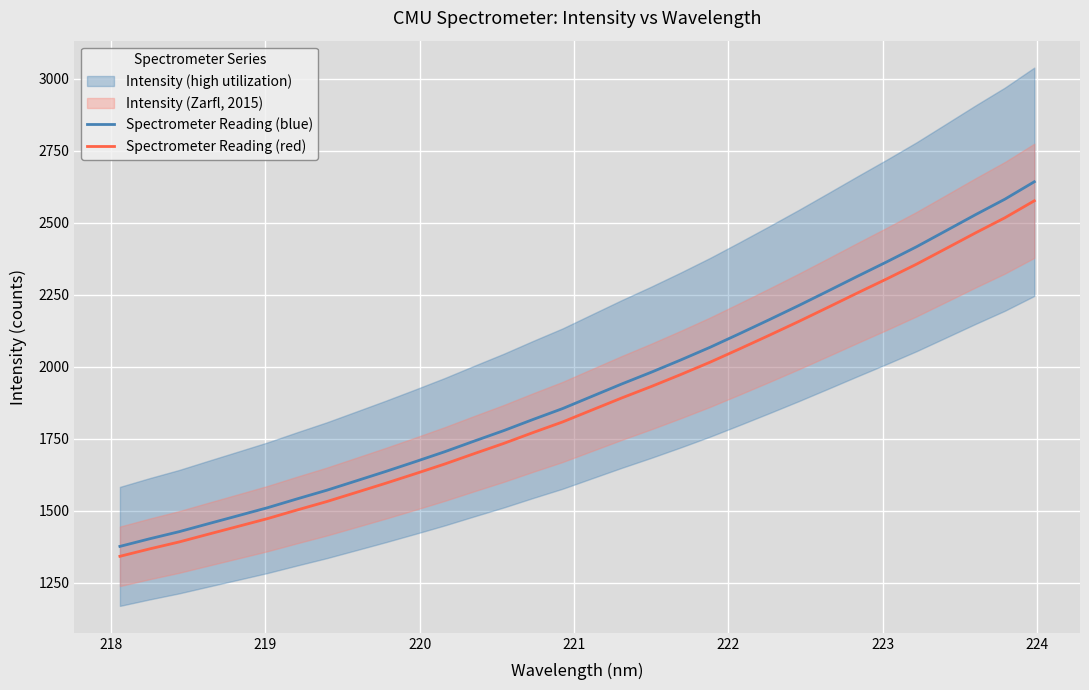

What is the maximum value for Spectrometer Reading (red)?

2576.5